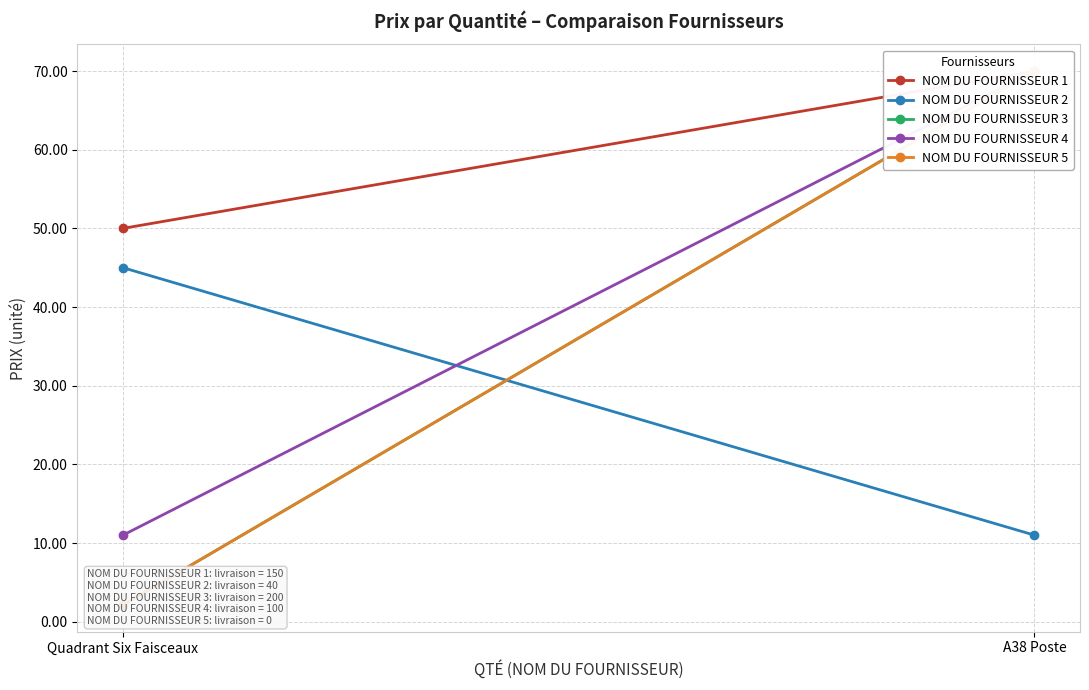

Rank the series by their maximum value, from highest to lowest.

NOM DU FOURNISSEUR 1, NOM DU FOURNISSEUR 3, NOM DU FOURNISSEUR 4, NOM DU FOURNISSEUR 5, NOM DU FOURNISSEUR 2